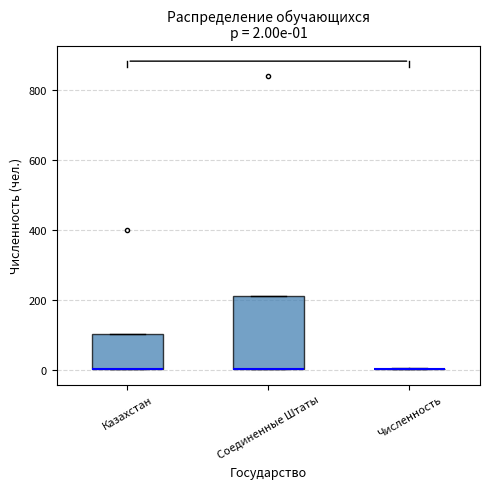

Comparing the boxes themselves (not the whiskers), which one is the tallest?

Соединенные Штаты